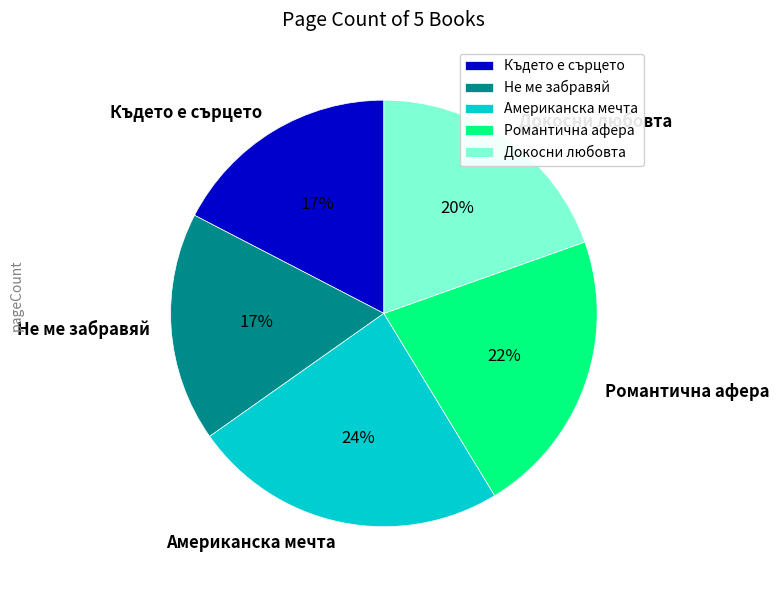

Approximately how many times larger is the value at Американска мечта compared to Докосни любовта?

1.2